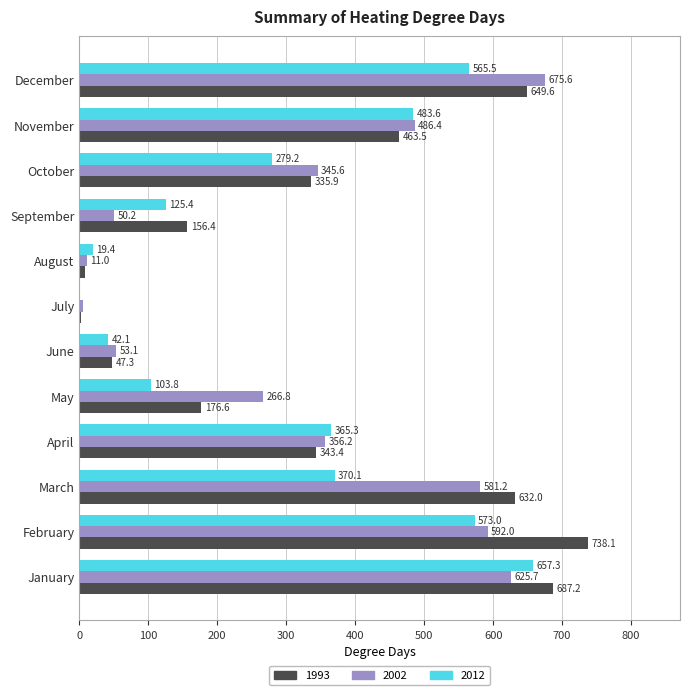

Between February and December, which series saw the biggest shift?

1993